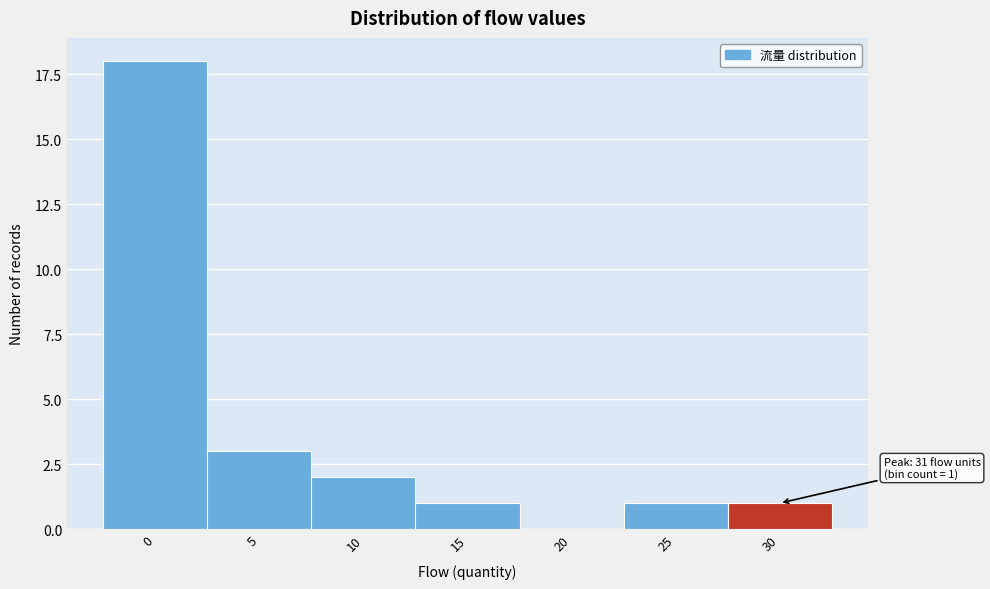

Reading left to right, what are all the values shown in this chart?

0=18	5=3	10=2	15=1	20=0	25=1	30=1